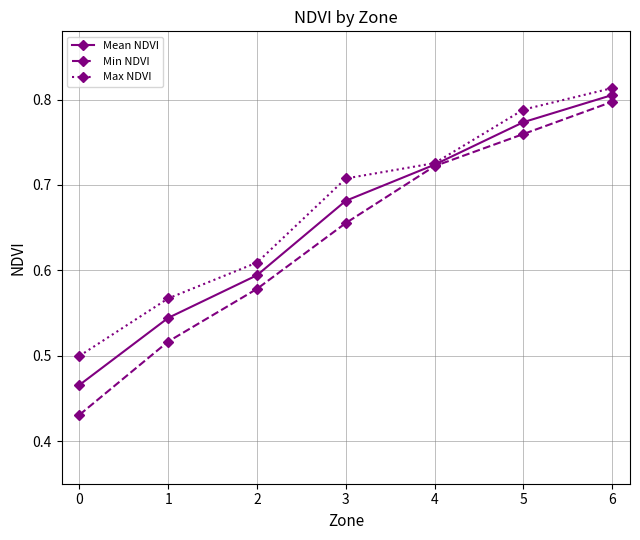

Which series has the widest spread of values?

Min NDVI